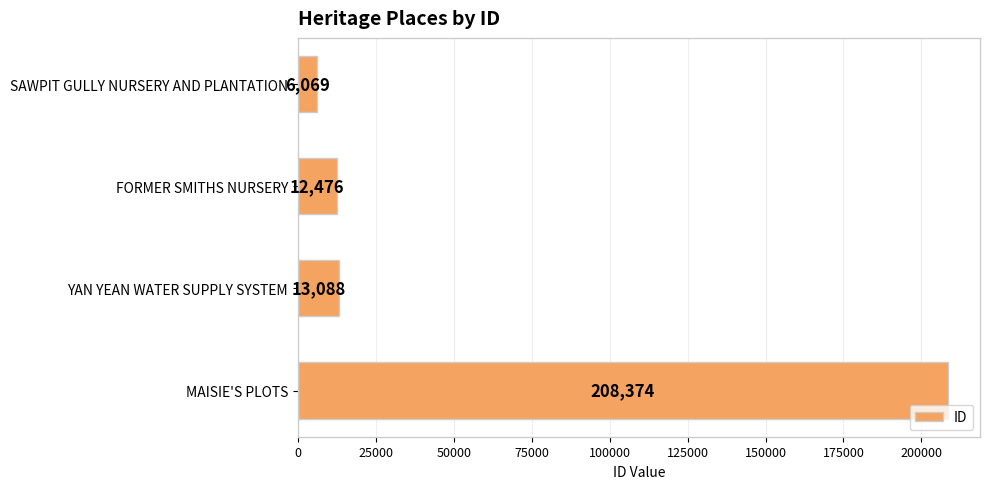

What is the greatest value displayed?

208374